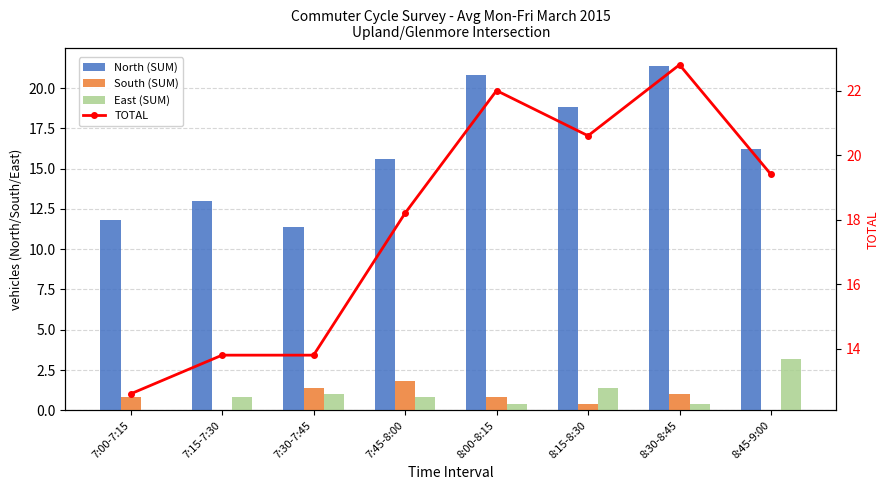

At which label is South (SUM) closest to 0?

7:15-7:30